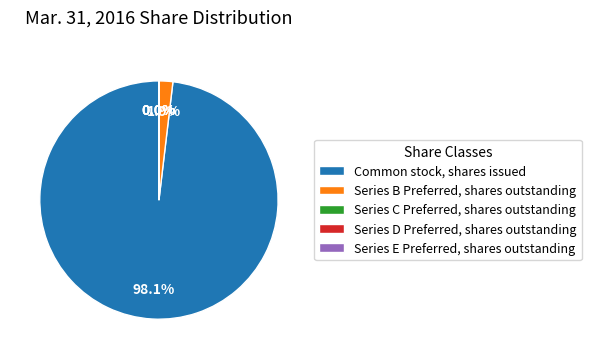

Is it true that Series B Preferred, shares outstanding is 17% of the pie?

False